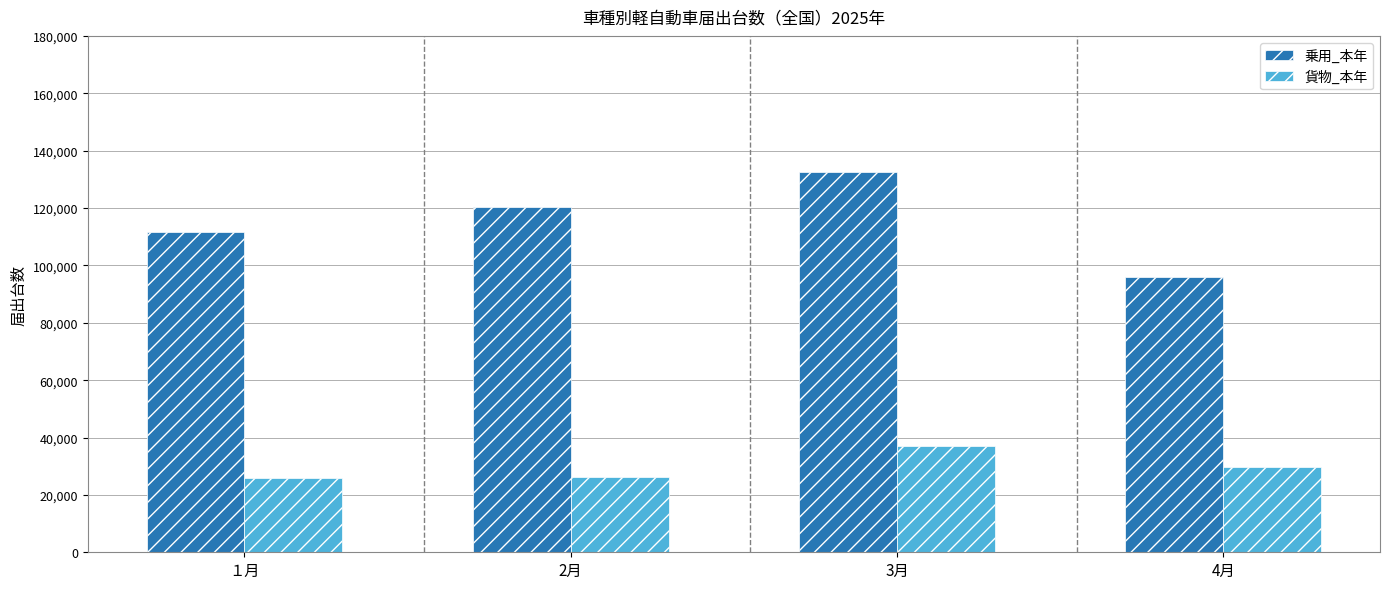

What is the label of the 1st bar from the left?

１月